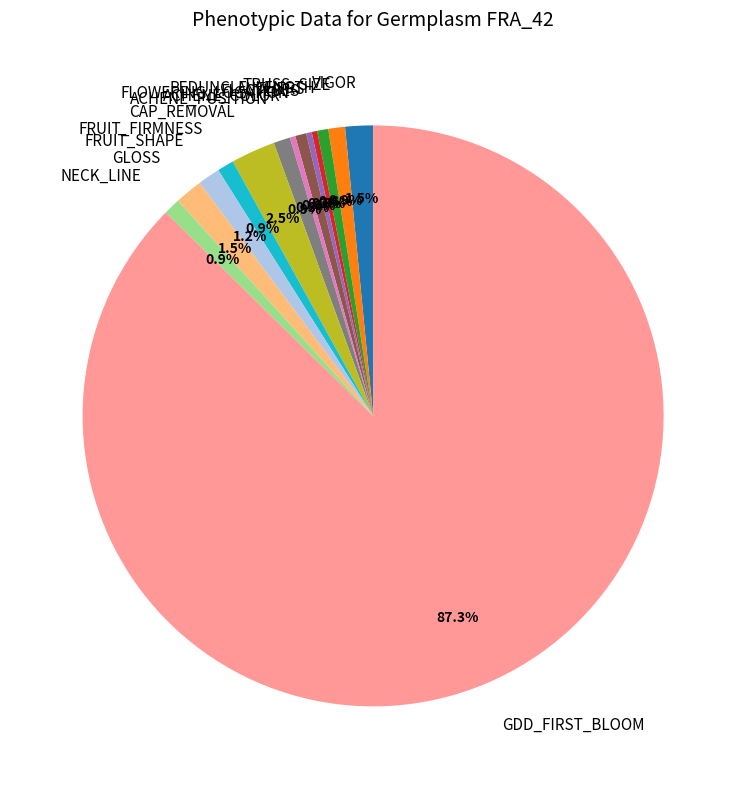

To the nearest percent, what percentage of the pie is ACHENE_POSITION?

1%